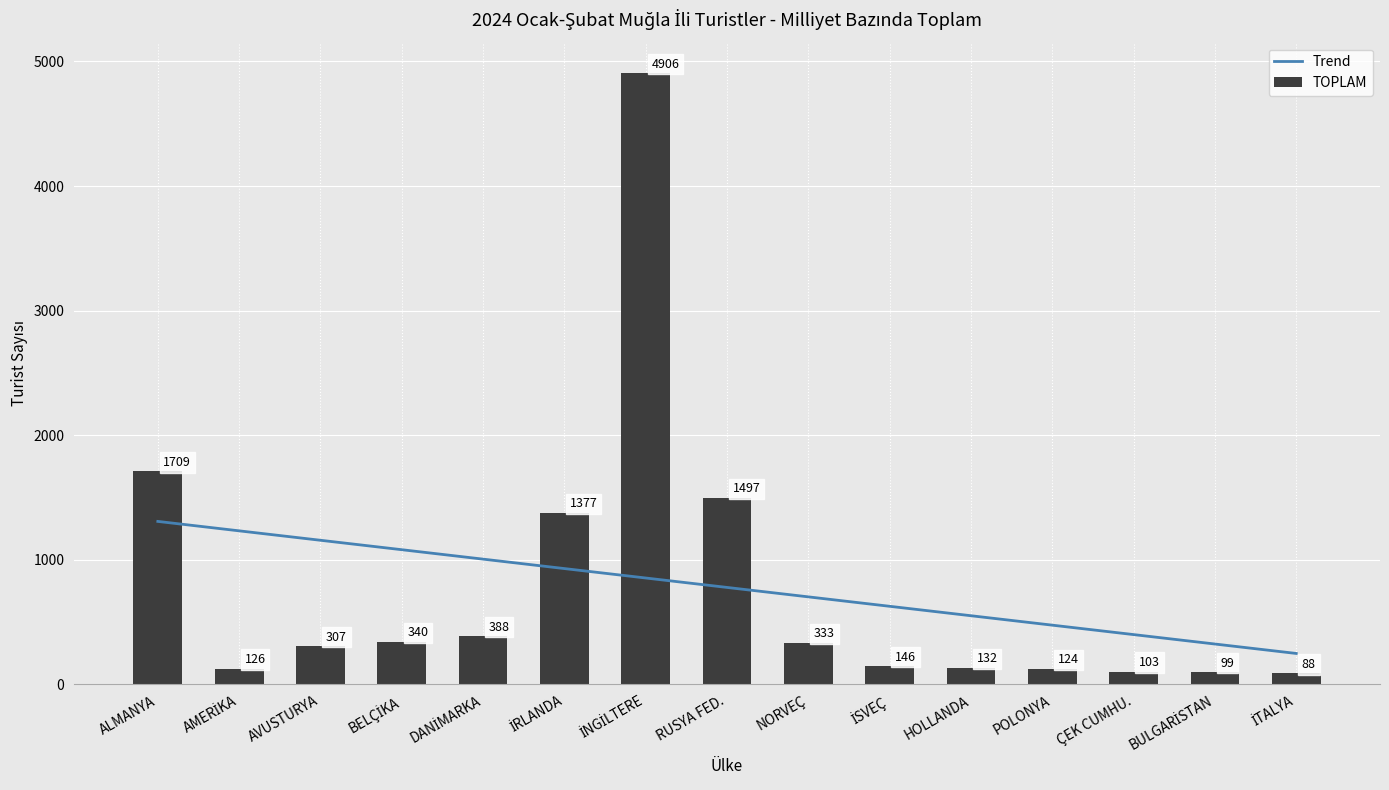

The value of TOPLAM at AMERİKA is 184.2. True or false?

False